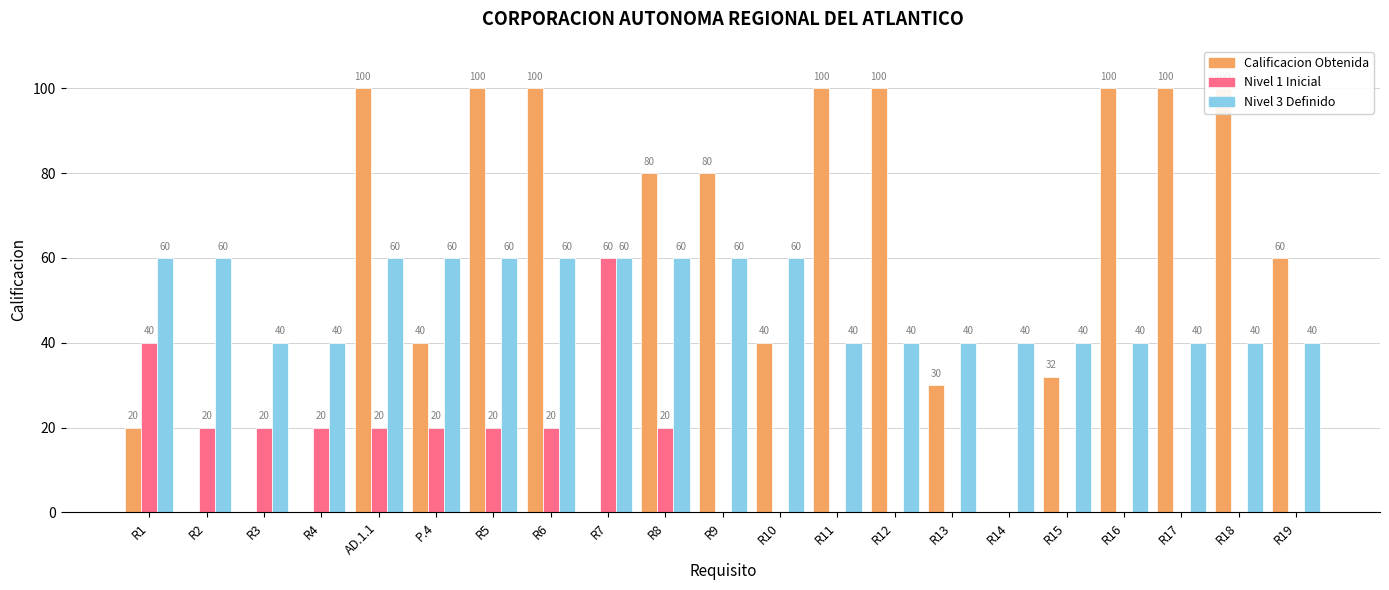

Where is Calificacion Obtenida nearest to the value 50?

P.4